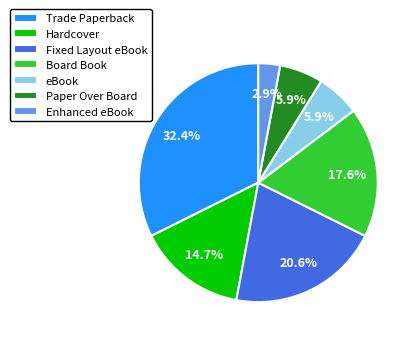

Which has a higher value, Fixed Layout eBook or Trade Paperback?

Trade Paperback